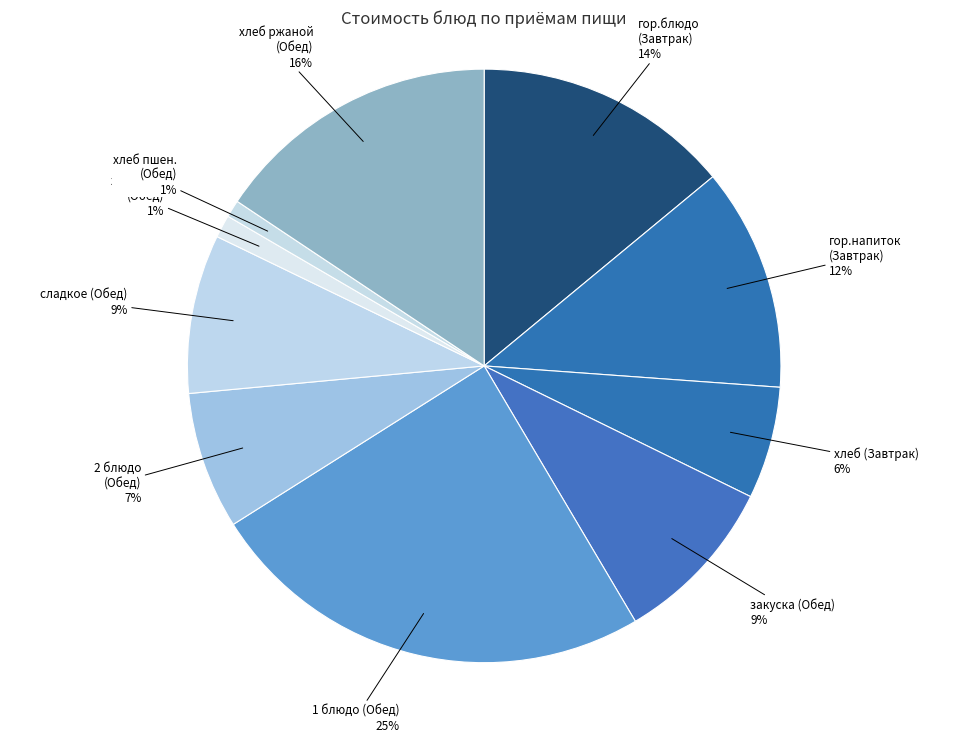

Count the number of slices in the pie.

10